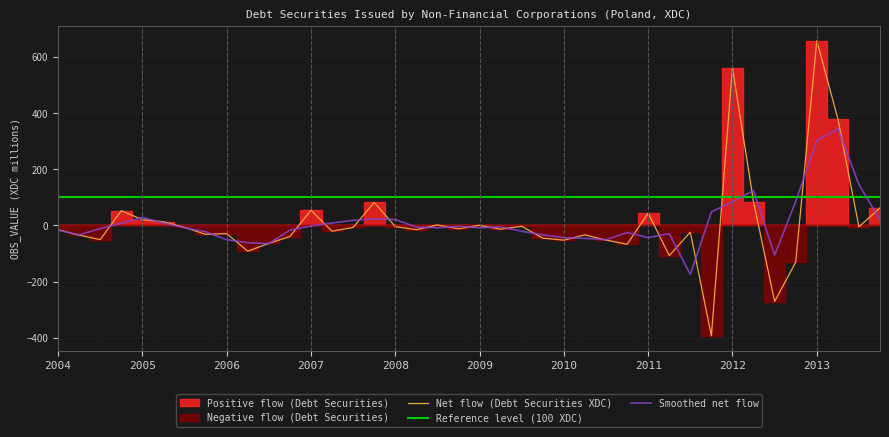

What is the difference between the highest and lowest values at 2009-Q4?

45.3